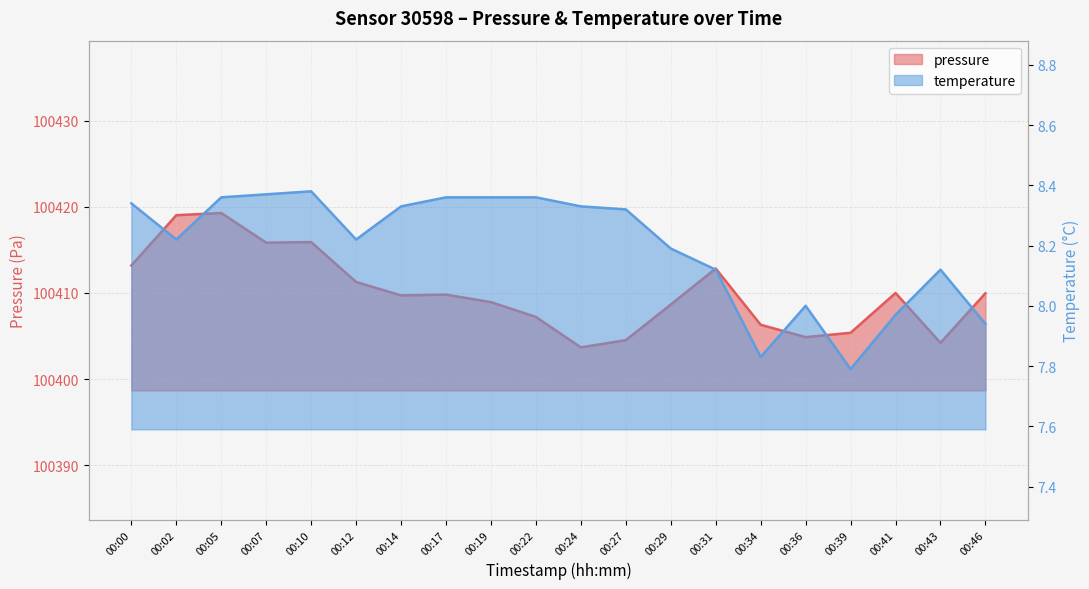

What is the sum of all temperature values?

163.9